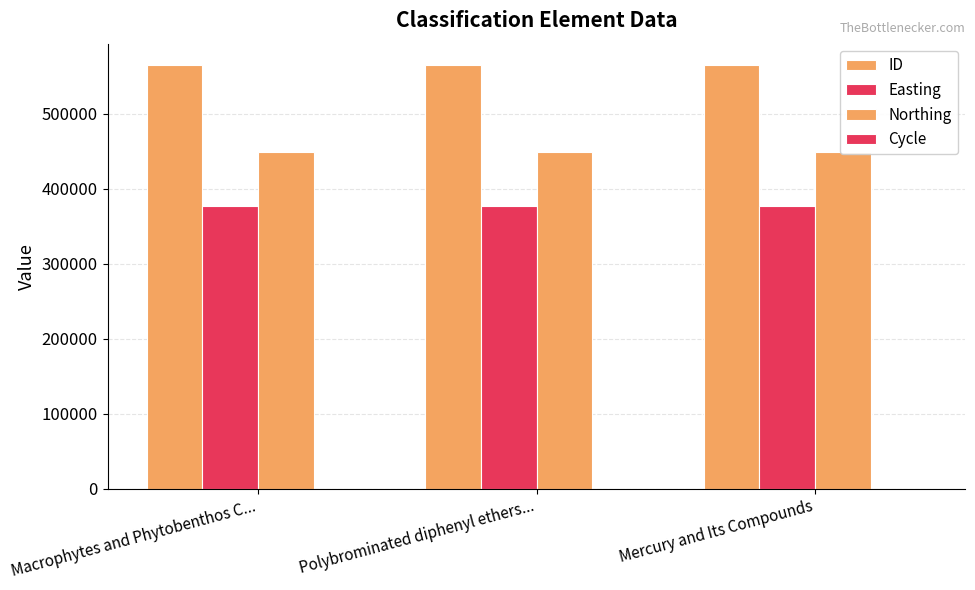

At which label is Northing closest to 449346?

Macrophytes and Phytobenthos C...